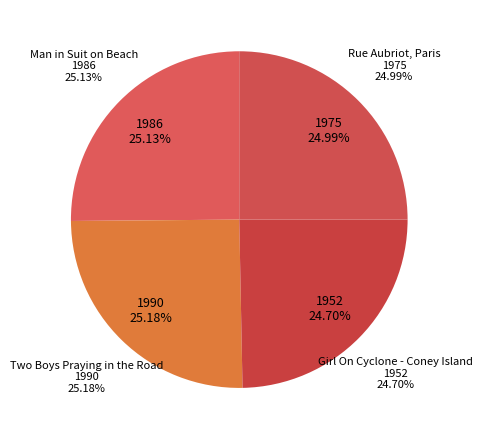

How many slices are in this pie chart?

4